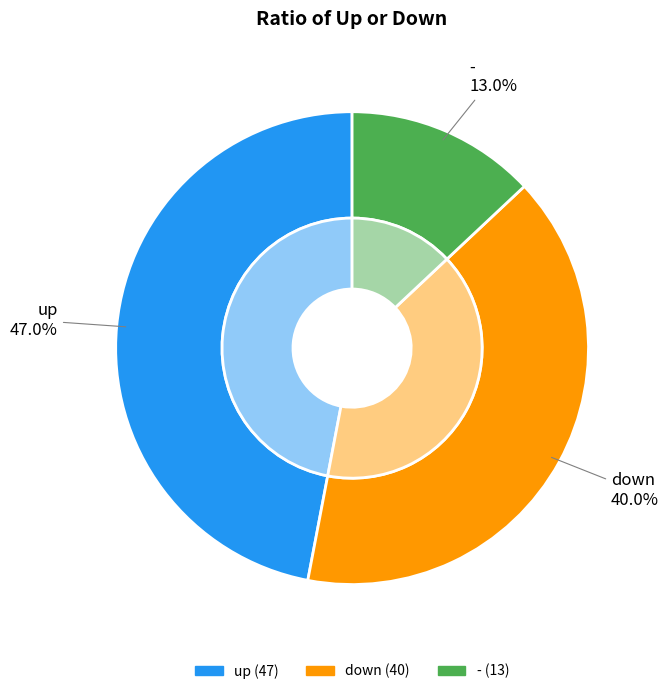

Rank the categories by value from highest to lowest.

up, down, -